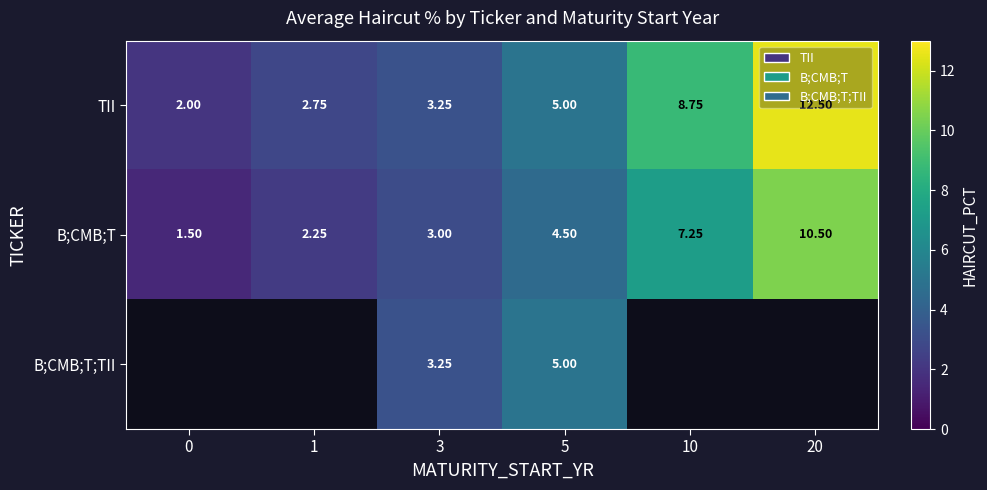

Is the value of B;CMB;T;TII at 5 greater than the value of B;CMB;T at 5?

Yes